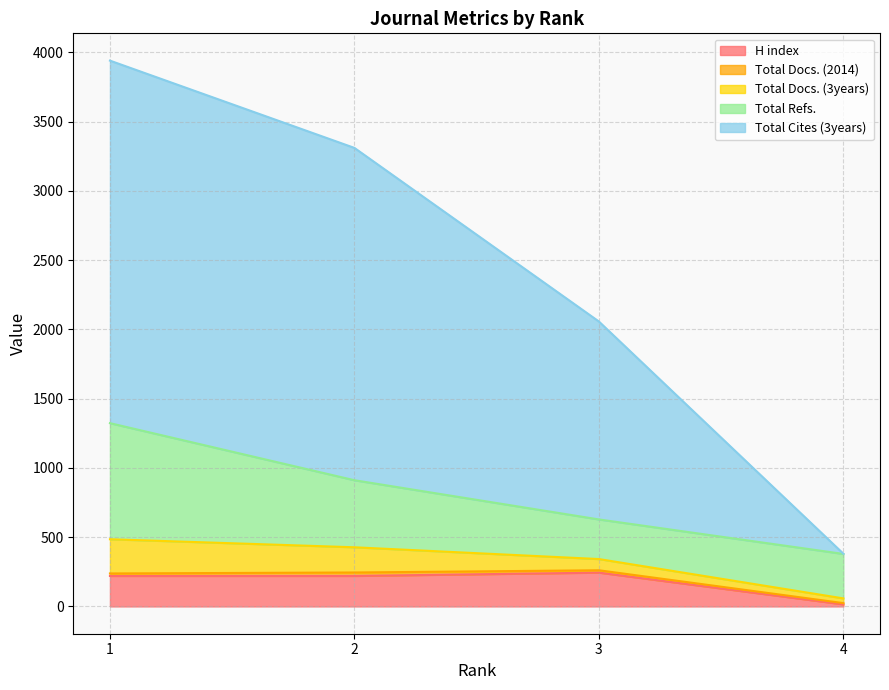

Which series has the largest total across all categories?

Total Cites (3years)